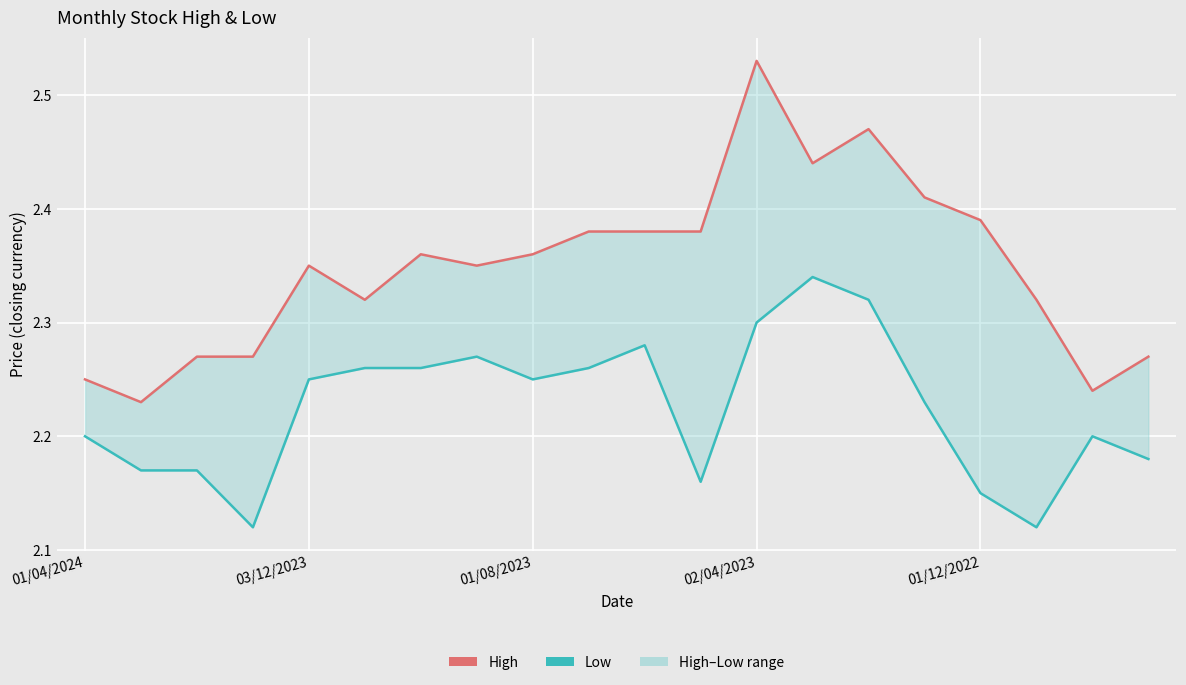

What is the sum of all High (post) values?

47.0